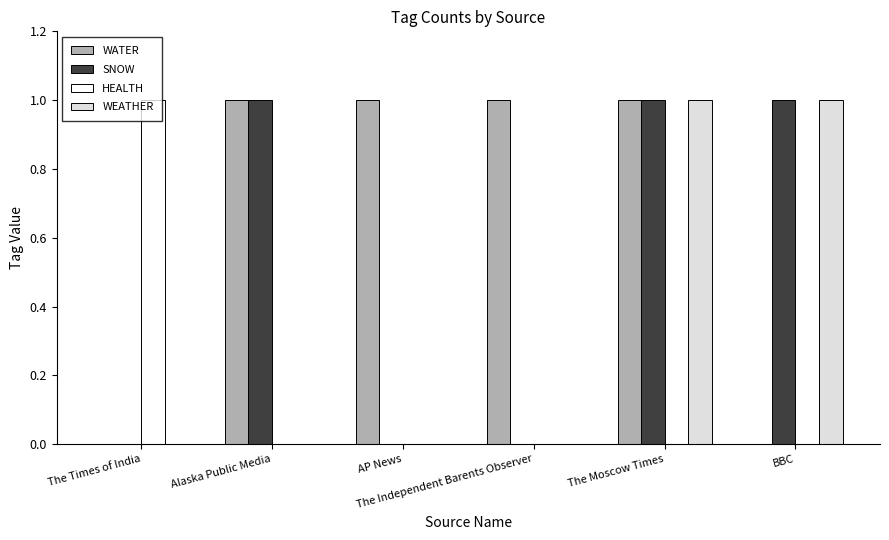

What is the sum of the SNOW values at Alaska Public Media and AP News?

1